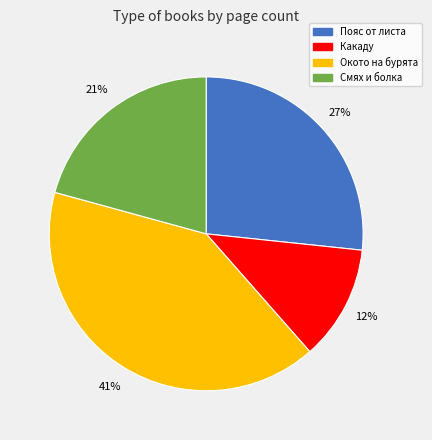

Is it true that Пояс от листа is 27% of the pie?

True